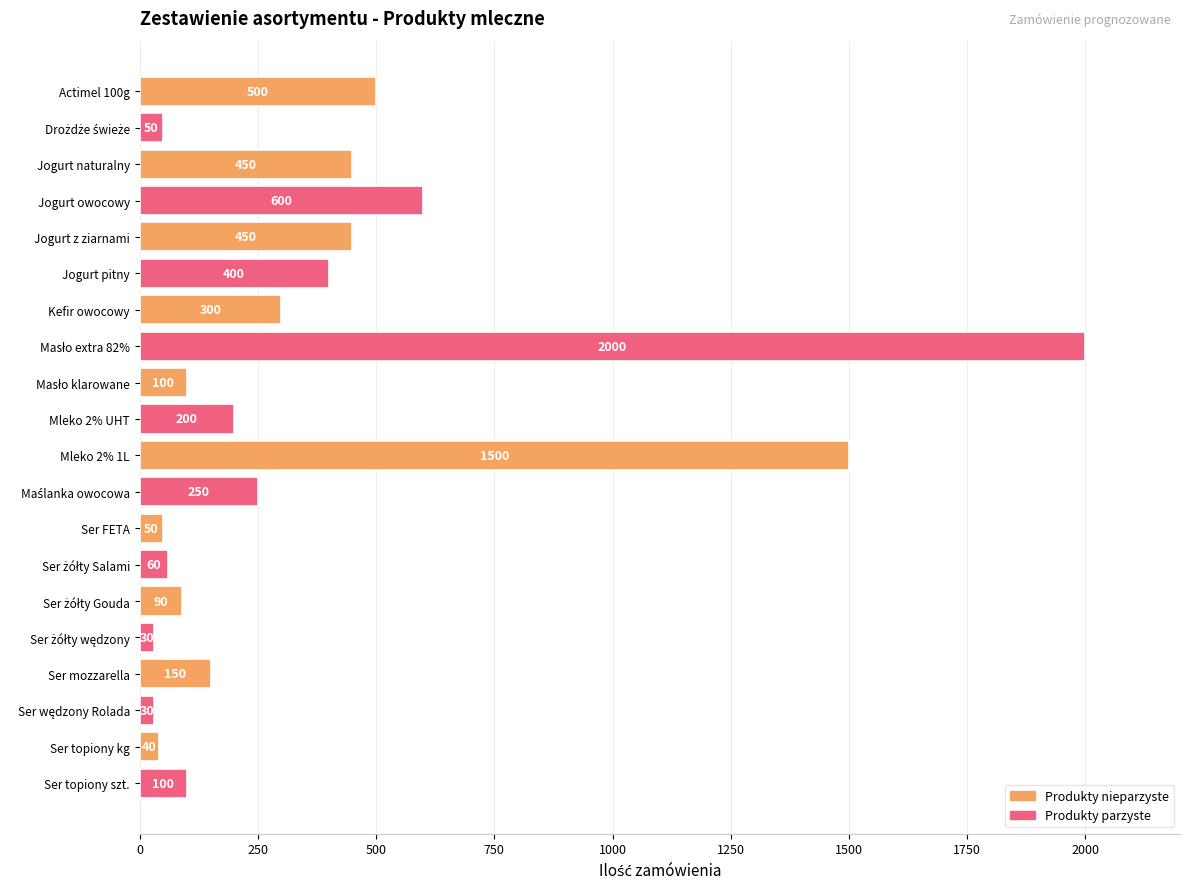

How many categories are shown in the chart?

20